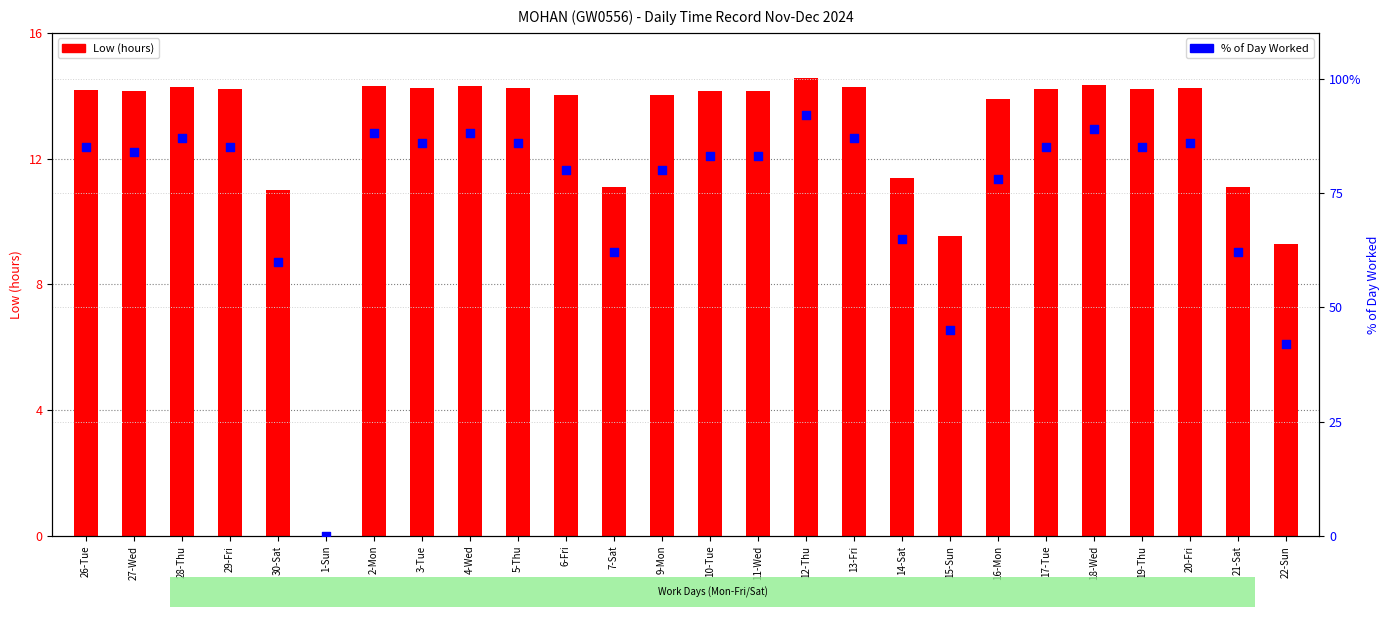

Which series has the widest spread of Y values?

% of Day Worked